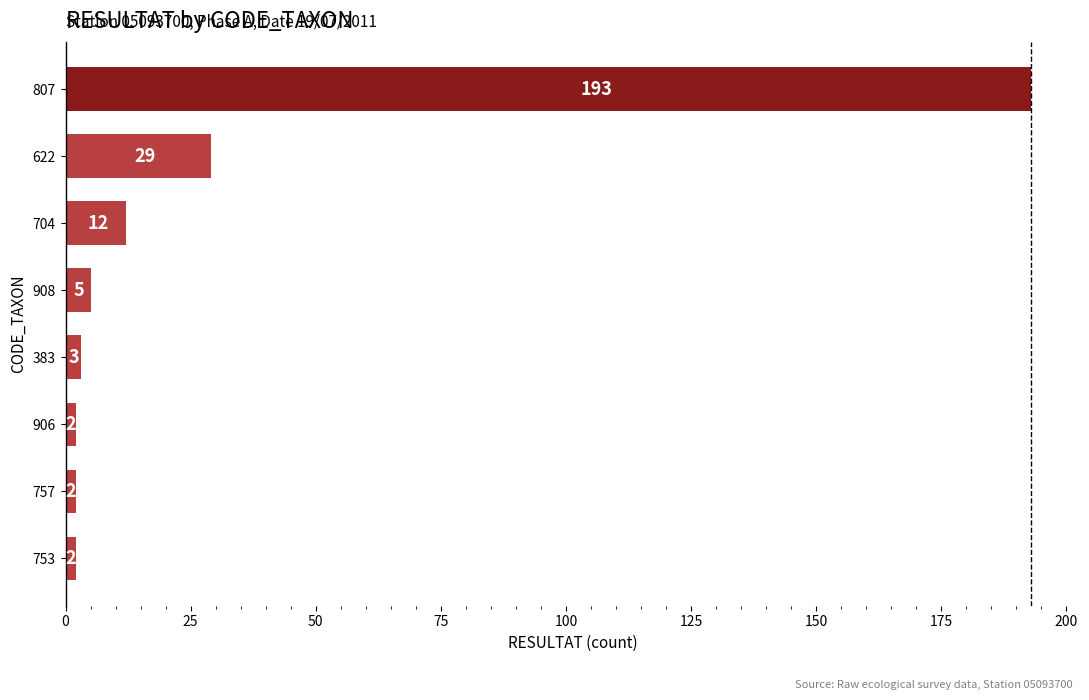

What is the difference between the maximum and second lowest values?

191